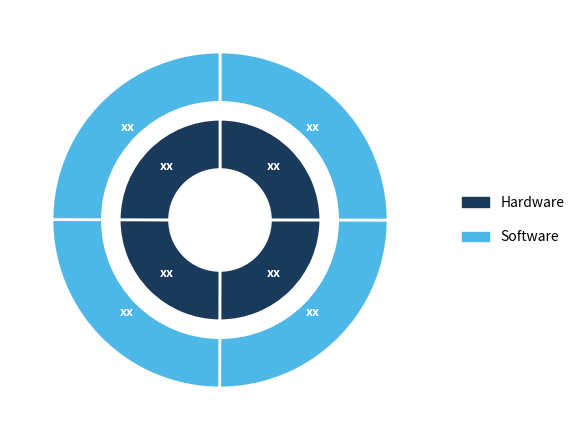

Does any single category account for the majority?

No